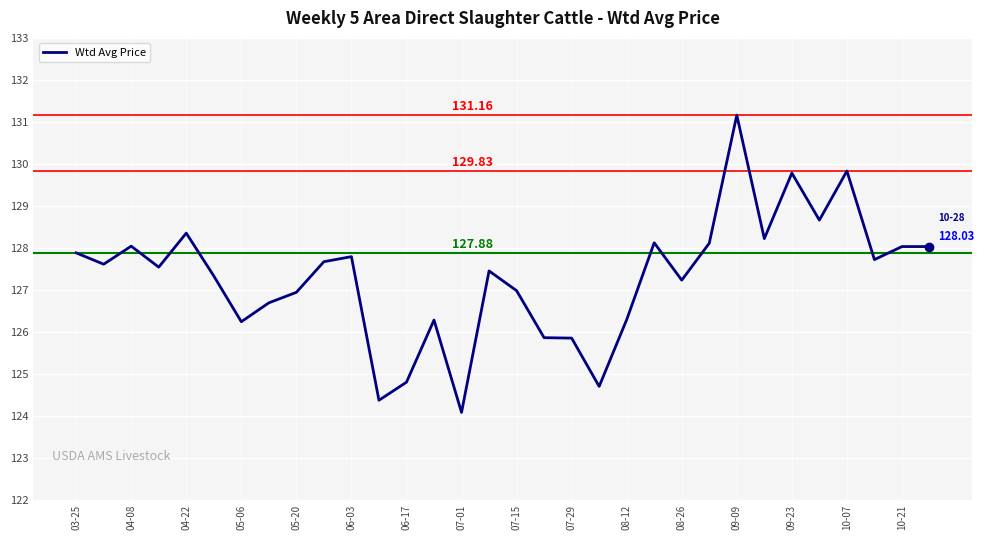

What is the maximum value shown in the chart?

131.2